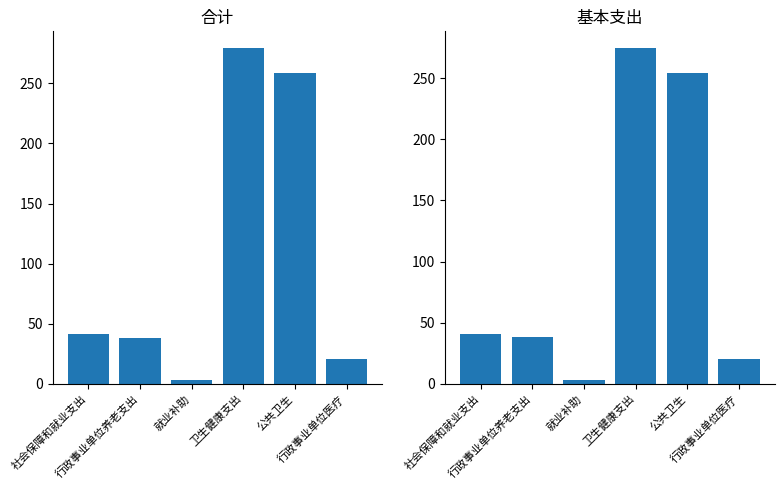

What is the sum of all 合计 values?

640.8